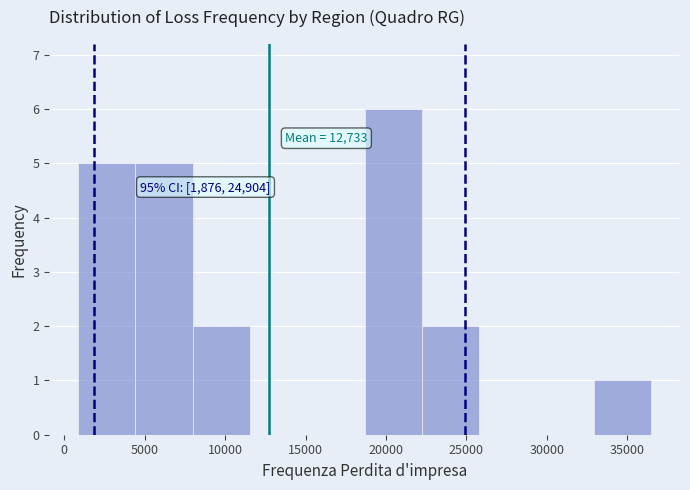

Over which range of the x-axis is the bar tallest?

18500 to 22000